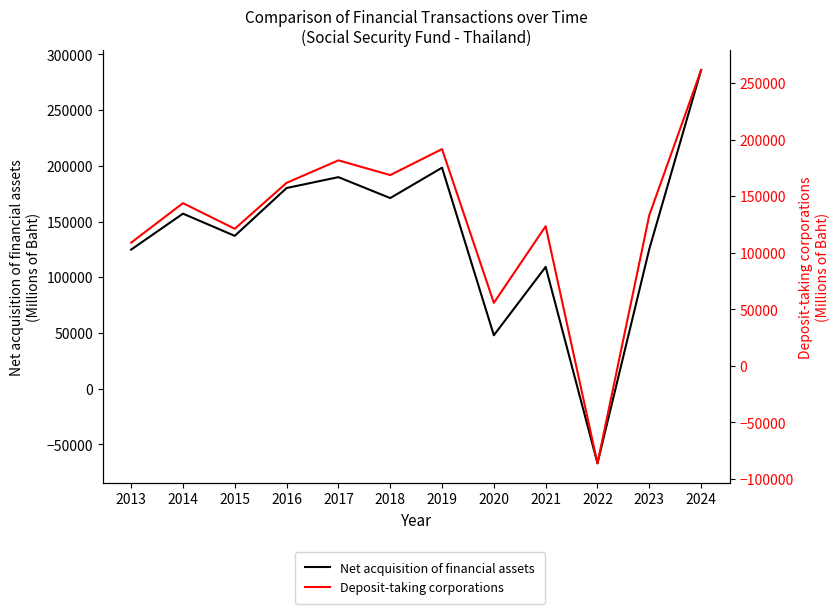

What is the difference between the maximum and minimum values in the Deposit-taking corporations series?

347897.4